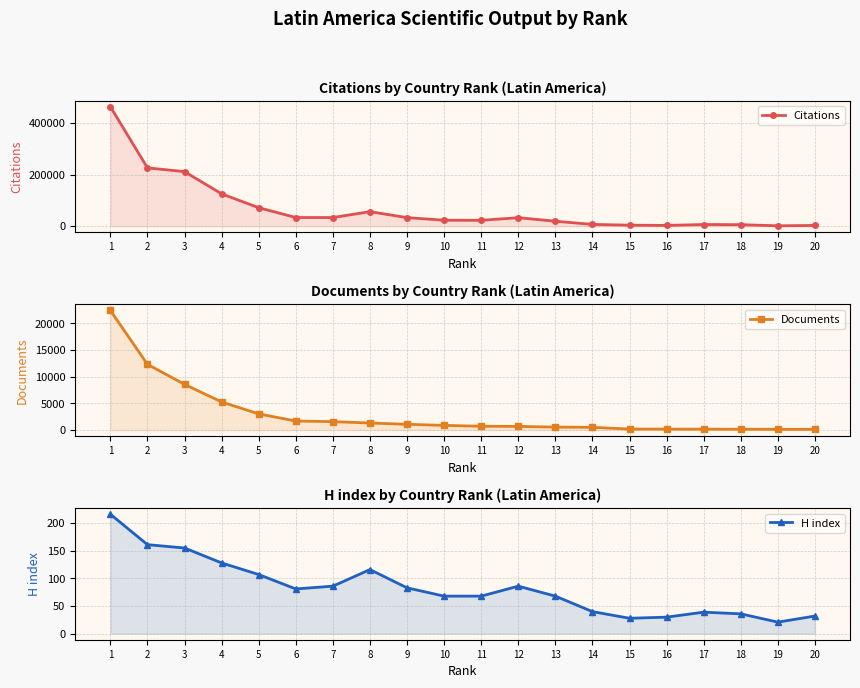

Reading left to right, what are all the values shown in this chart?

Citations: 463322	226168	211513	125460	71781	33713	33600	56406	33334	23283	22800	33083	19316	6996	4101	3095	6597	5976	1585	2962
Documents: 22392	12300	8548	5247	3016	1680	1562	1307	1065	863	699	673	540	499	176	159	152	139	126	120
H index: 216	161	155	128	107	81	86	116	83	68	68	86	68	40	28	30	39	36	21	32